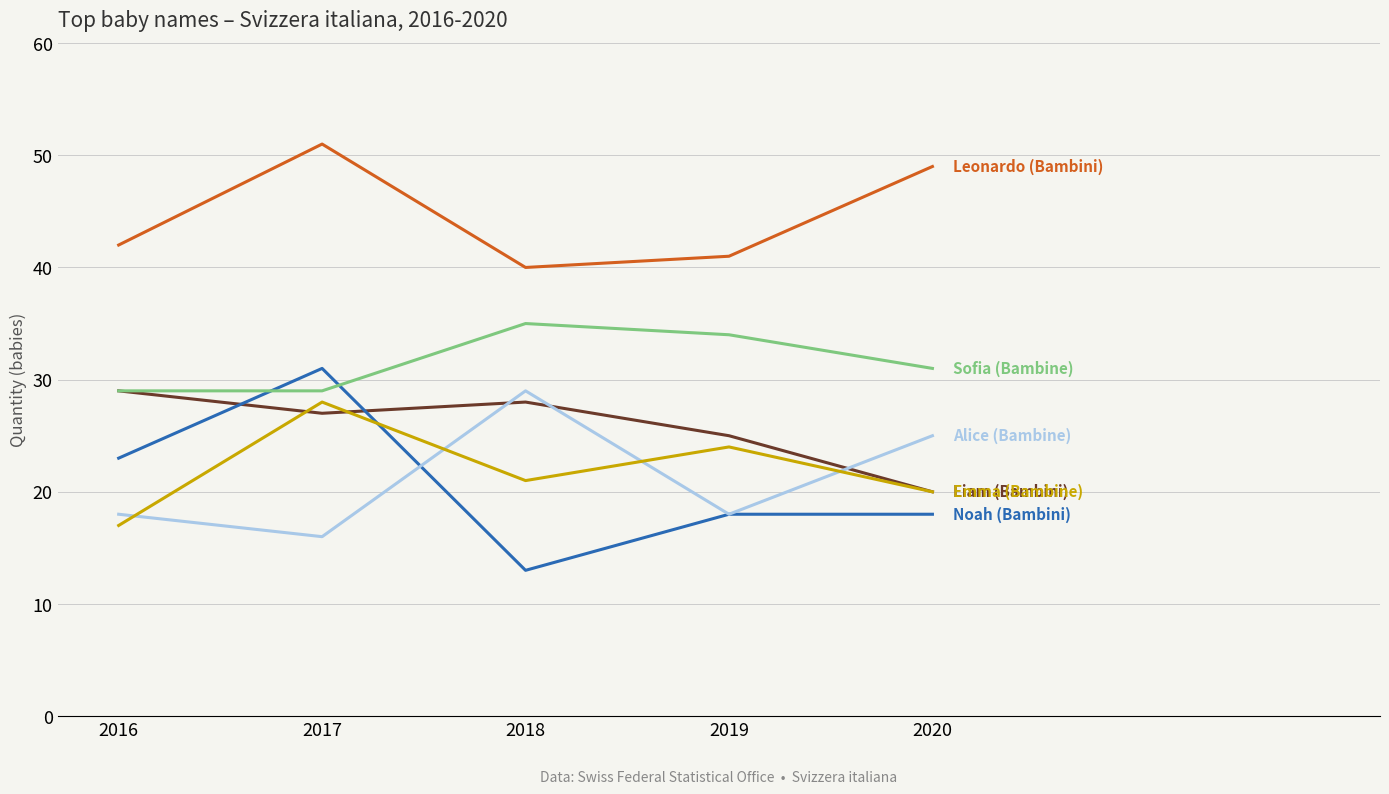

What is the spread (max minus min) of values at 2018?

27